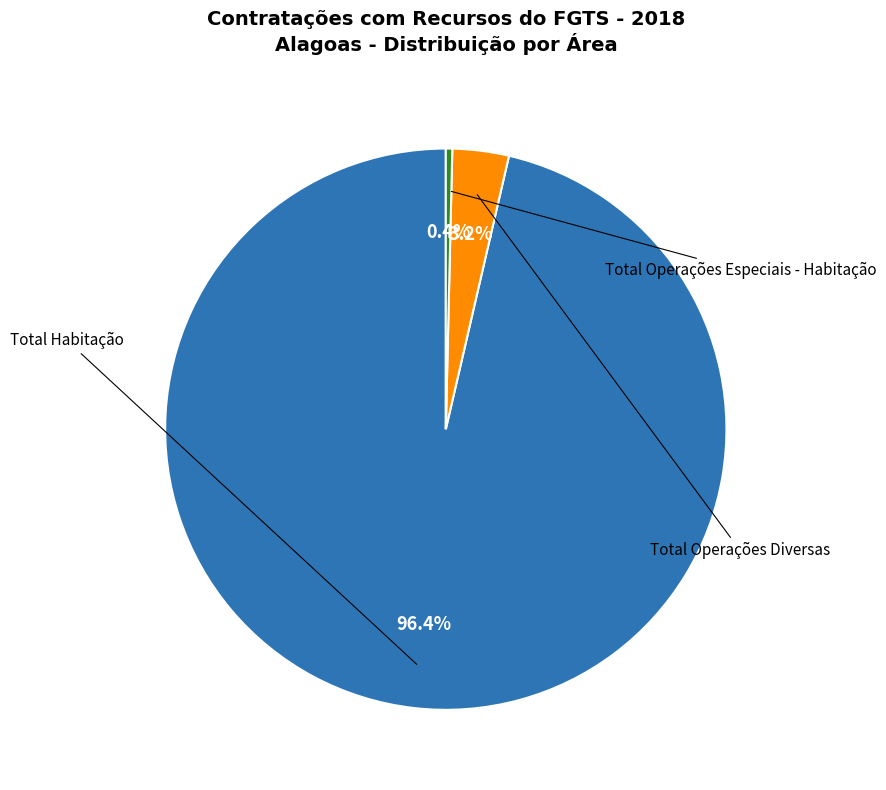

Is there any slice that represents more than half of the pie?

Yes